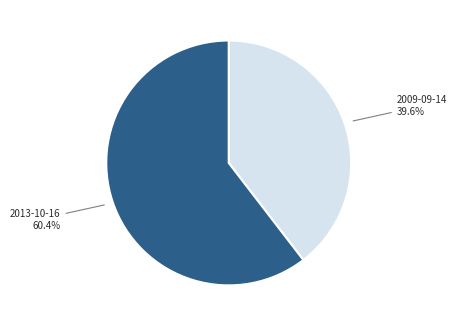

Does 2009-09-14 represent more than half of the total?

No